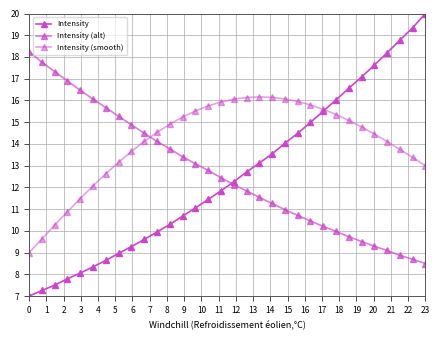

How many lines are shown in the chart?

3